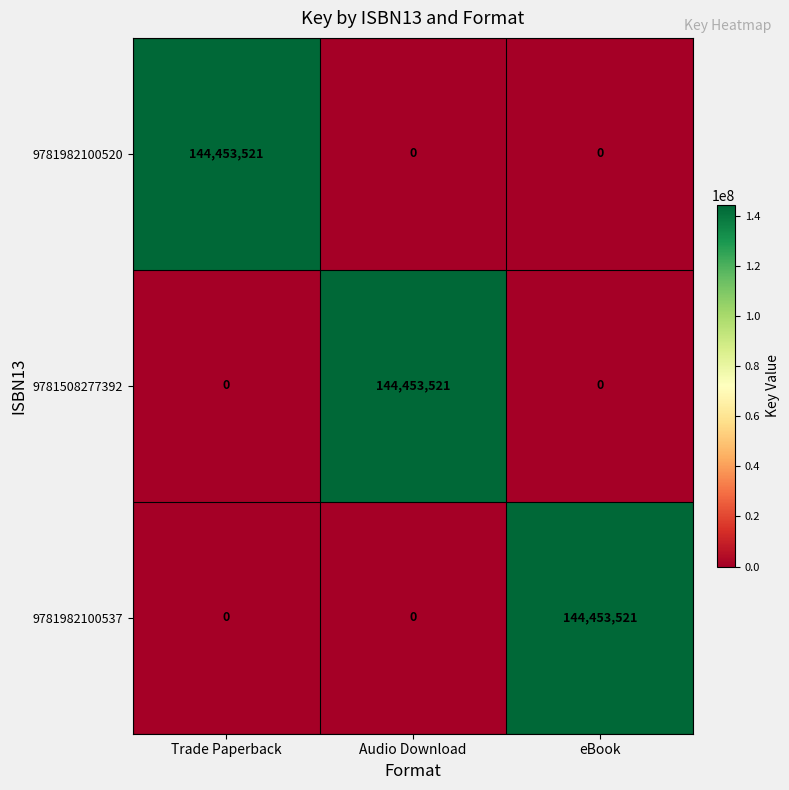

Reading left to right, list all the values displayed in this chart.

9781982100520: Trade Paperback=144453521	Audio Download=0	eBook=0
9781508277392: Trade Paperback=0	Audio Download=144453521	eBook=0
9781982100537: Trade Paperback=0	Audio Download=0	eBook=144453521